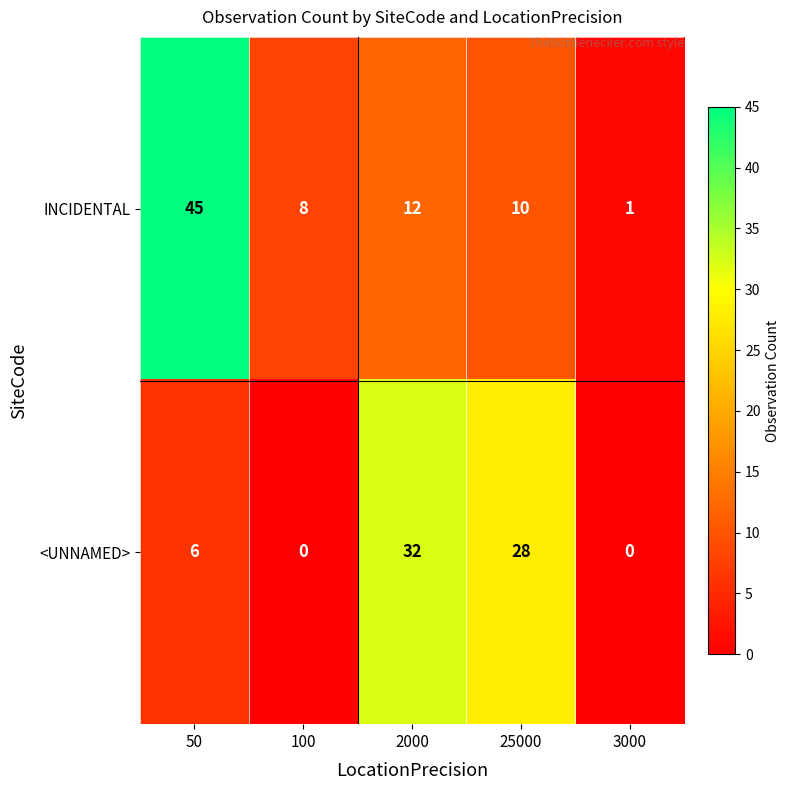

Reading right to left, list all the values displayed in this chart.

INCIDENTAL: 3000=1	25000=10	2000=12	100=8	50=45
<UNNAMED>: 3000=0	25000=28	2000=32	100=0	50=6